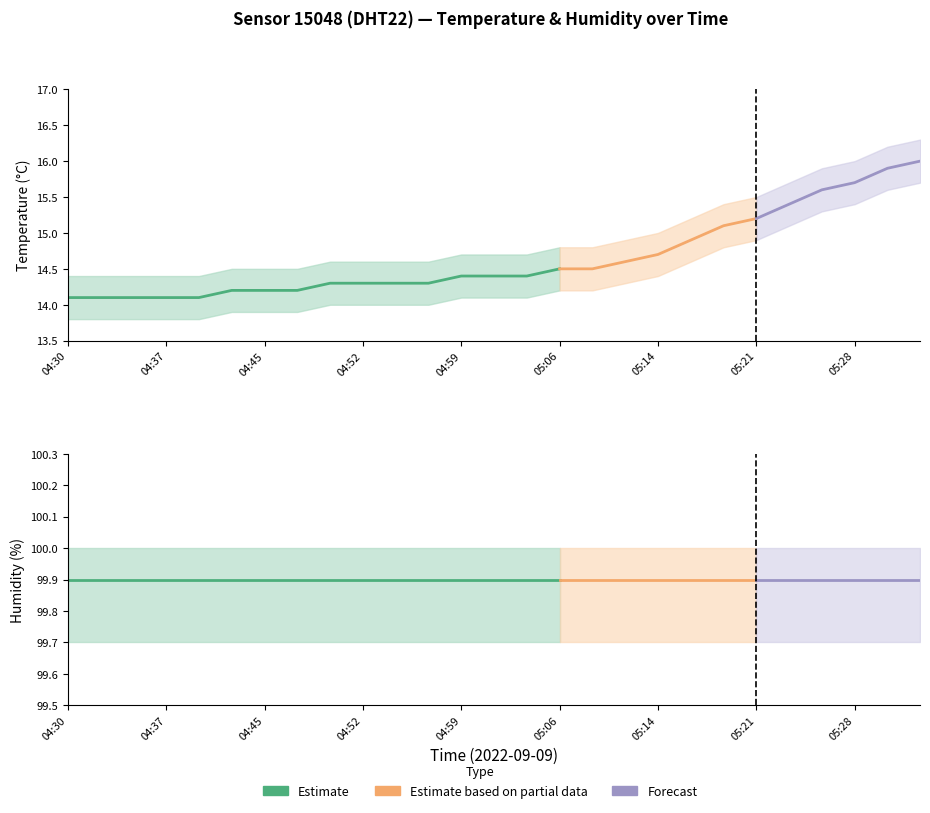

Which series has the widest spread of values?

temperature